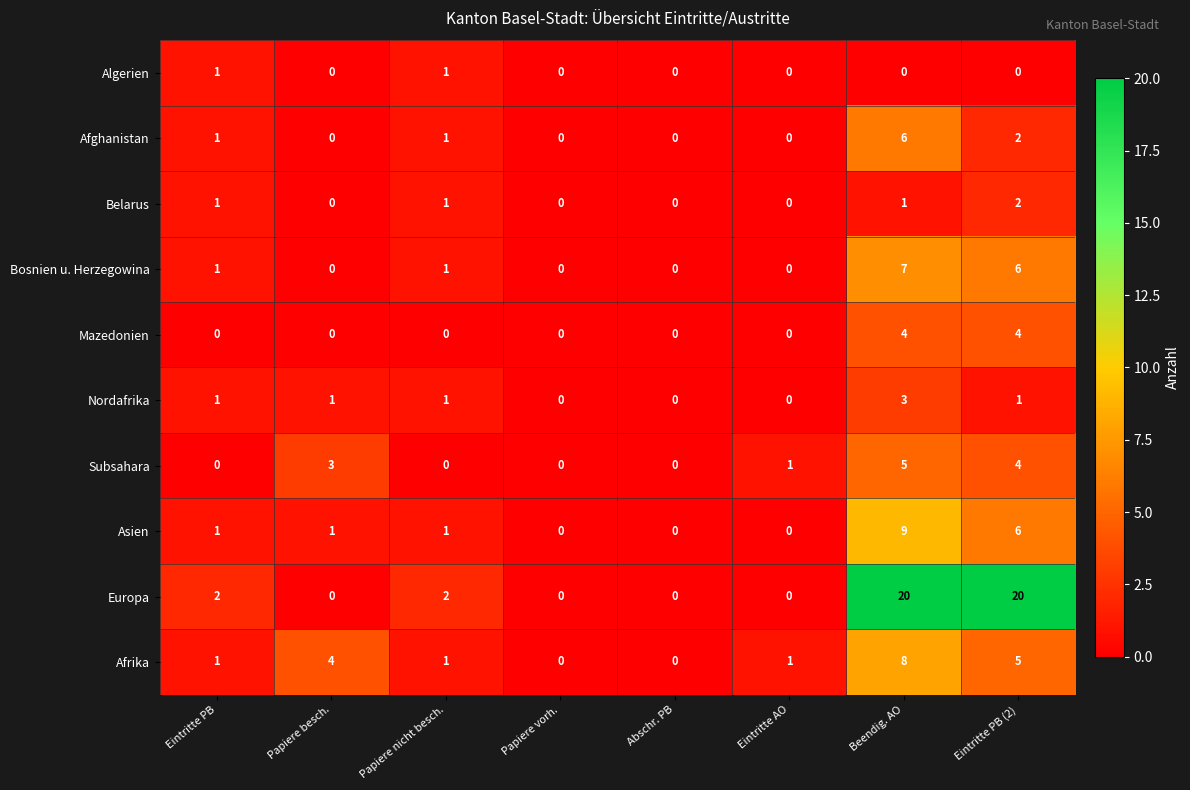

What value does the Asien series have at Eintritte PB (2)?

6